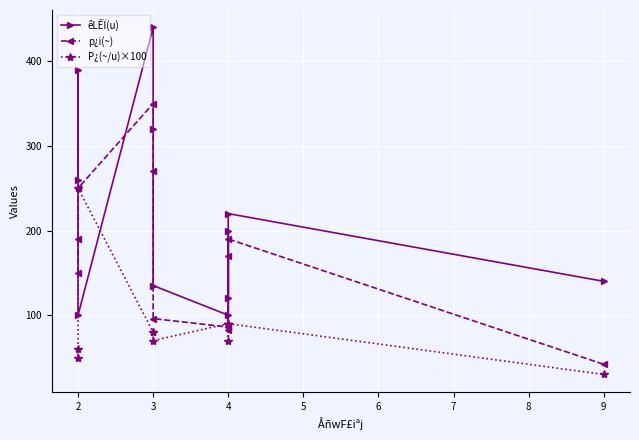

Which series ends up on top after the final intersection of P¿(~/u)×100 and êLÊÏ(u)?

êLÊÏ(u)